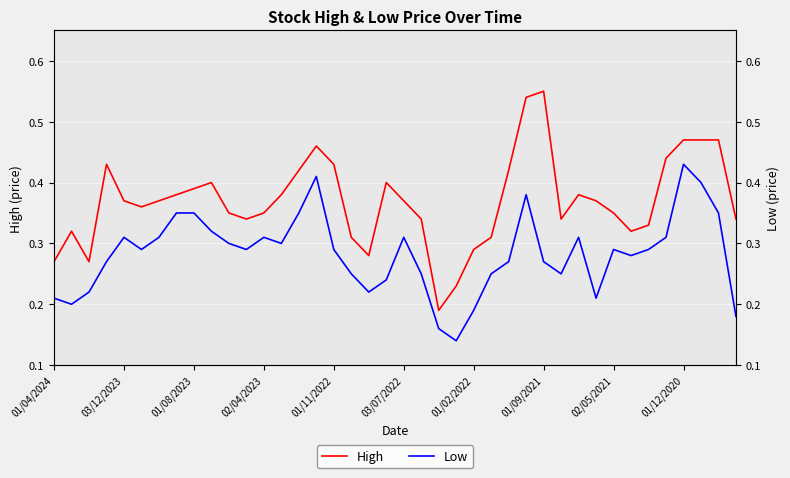

True or false: High has more than 0 interior local peaks.

True